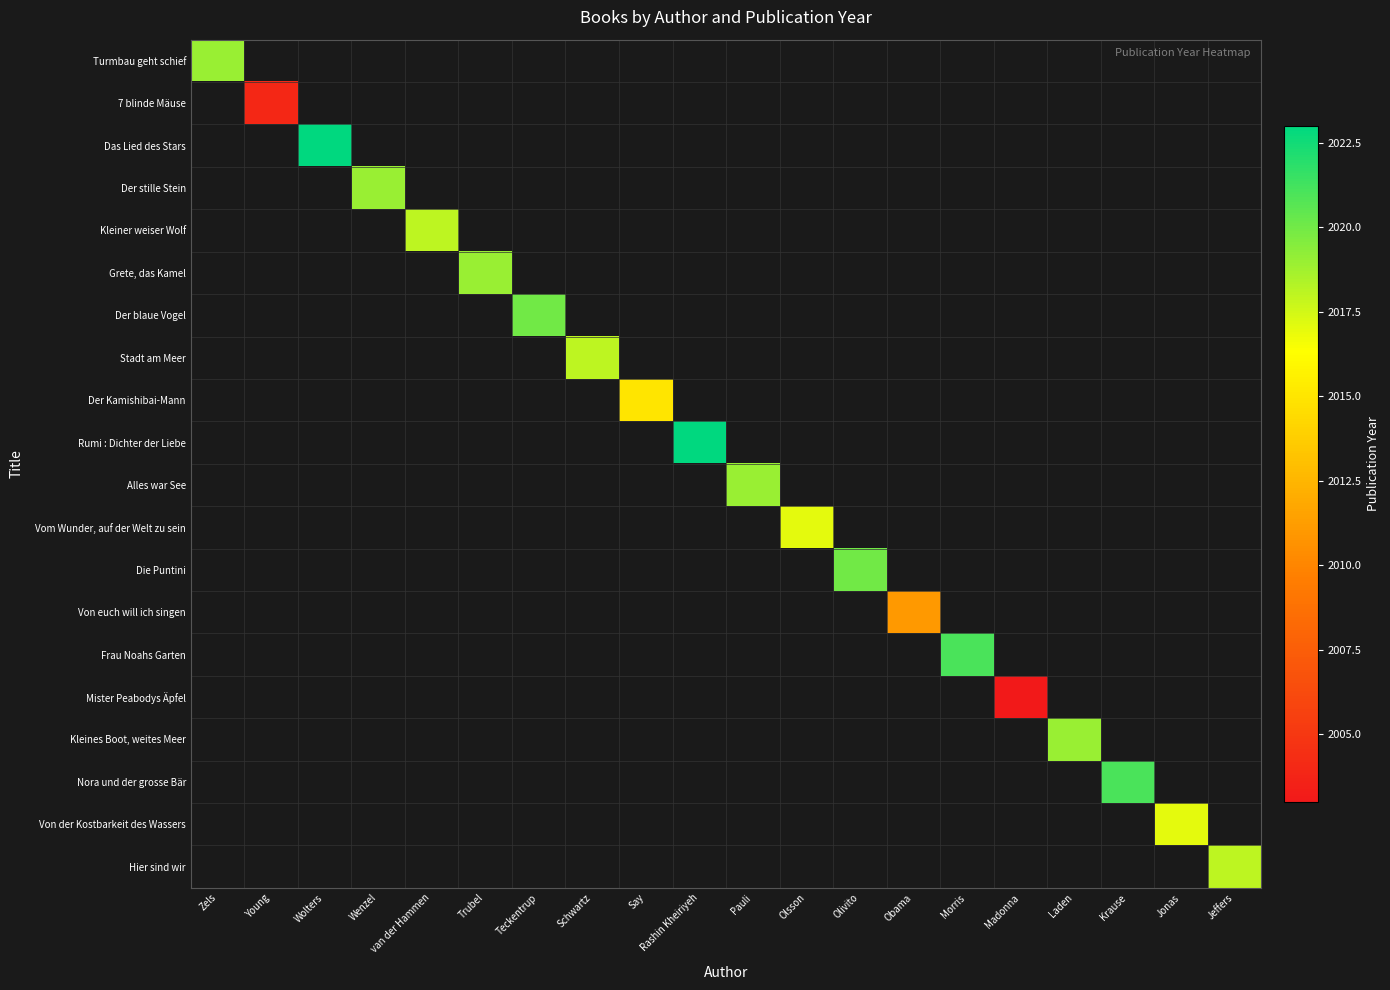

At how many categories does at least one series exceed 2021?

2